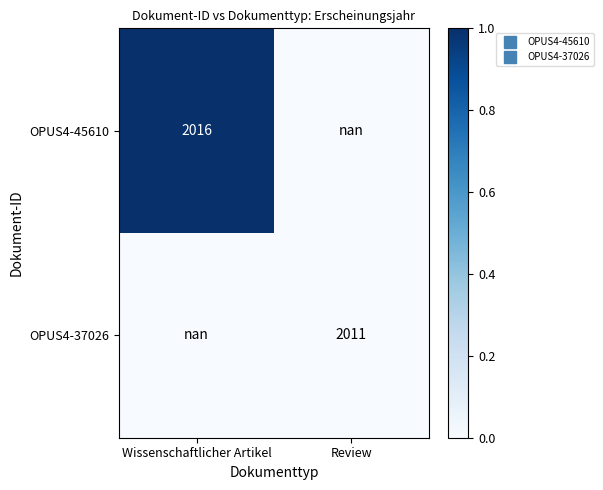

Is it true that OPUS4-37026 equals nan at Wissenschaftlicher Artikel?

True